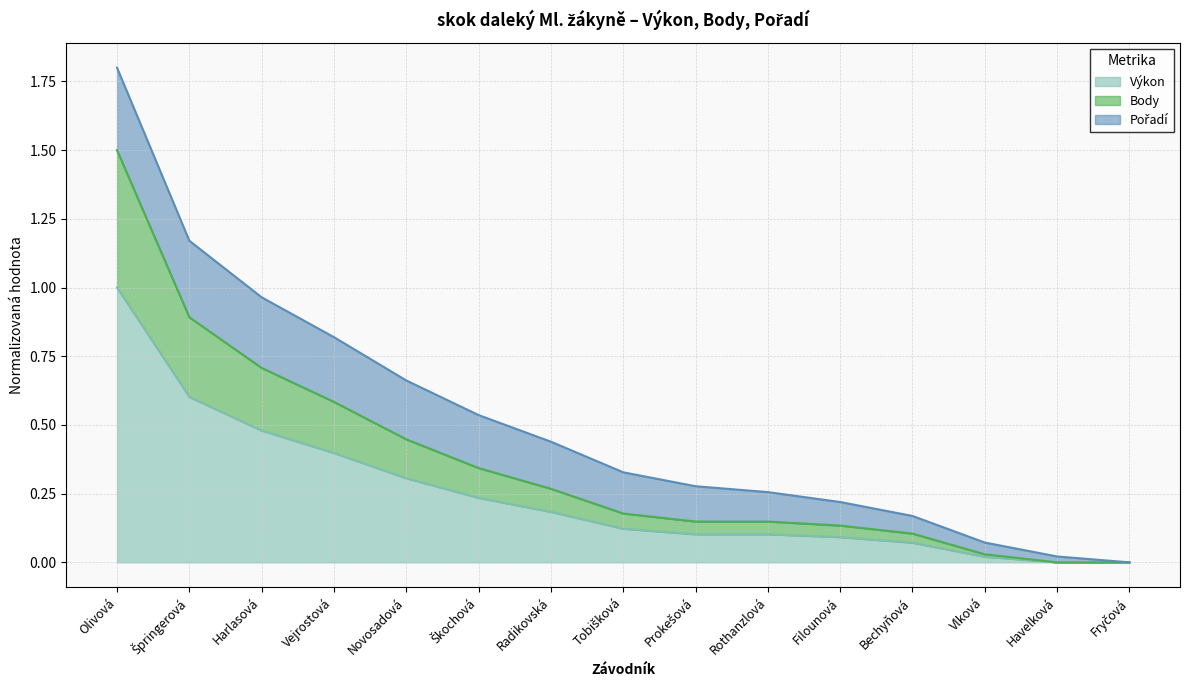

What is the difference between the maximum and minimum values in the Výkon series?

1.0